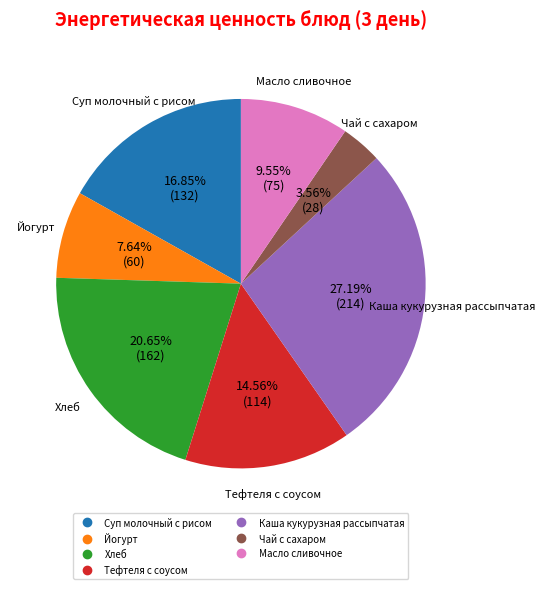

What percentage is NOT represented by Масло сливочное?

90.5%